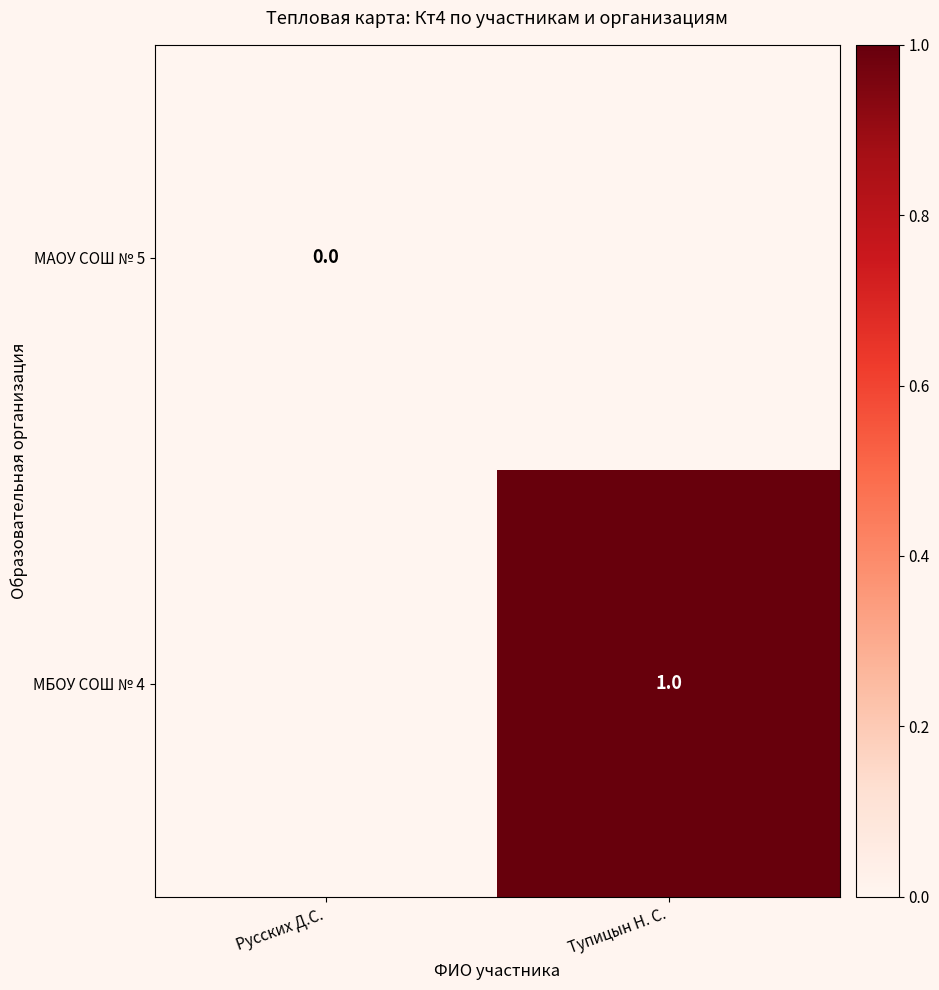

The МБОУ СОШ № 4 series shows 2 at Тупицын Н. С.. True or false?

False